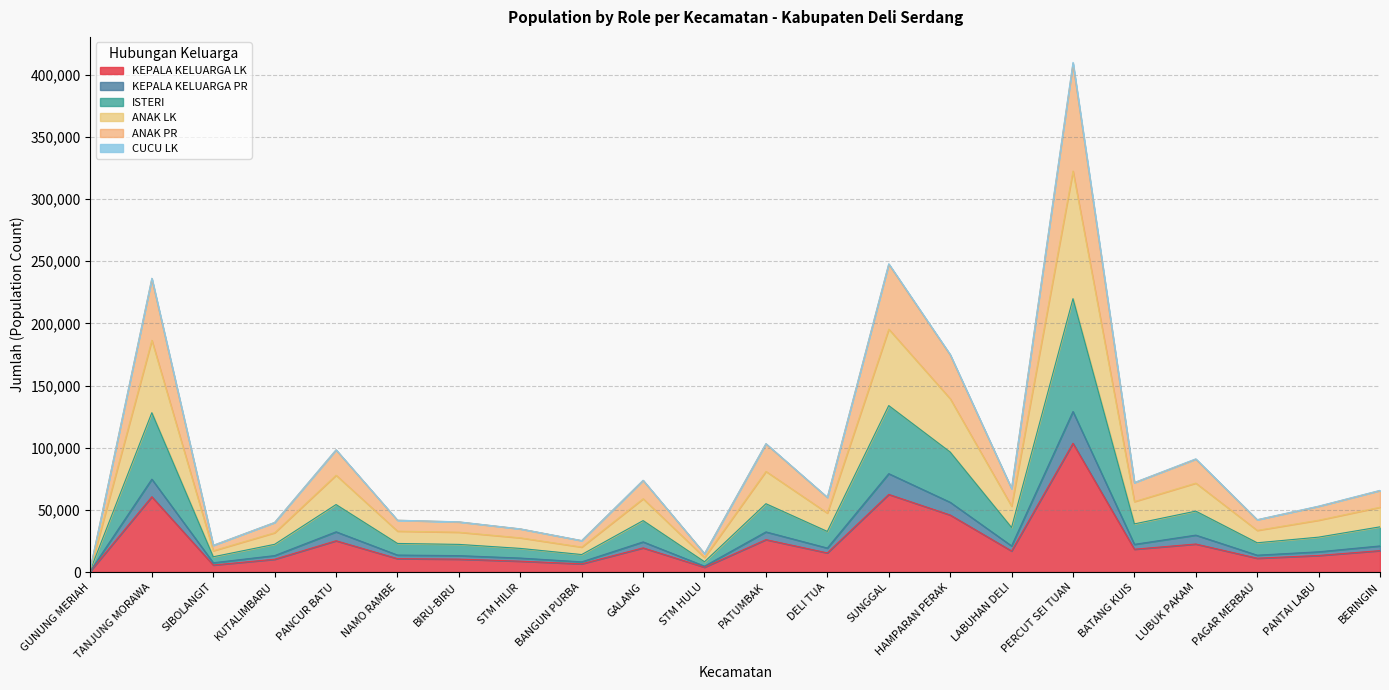

Where is the first local minimum for ANAK PR?

SIBOLANGIT